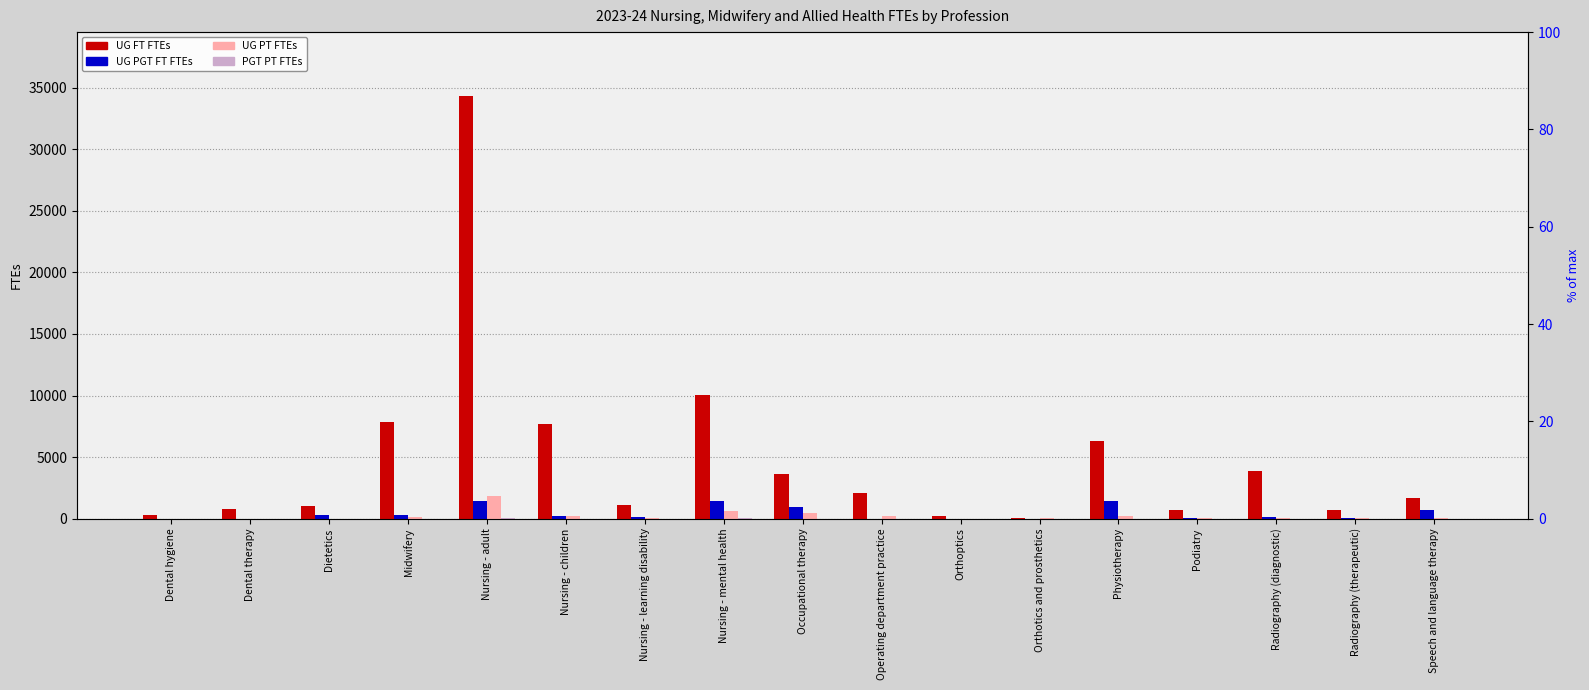

Which label corresponds to the smallest value in the chart?

Dental hygiene